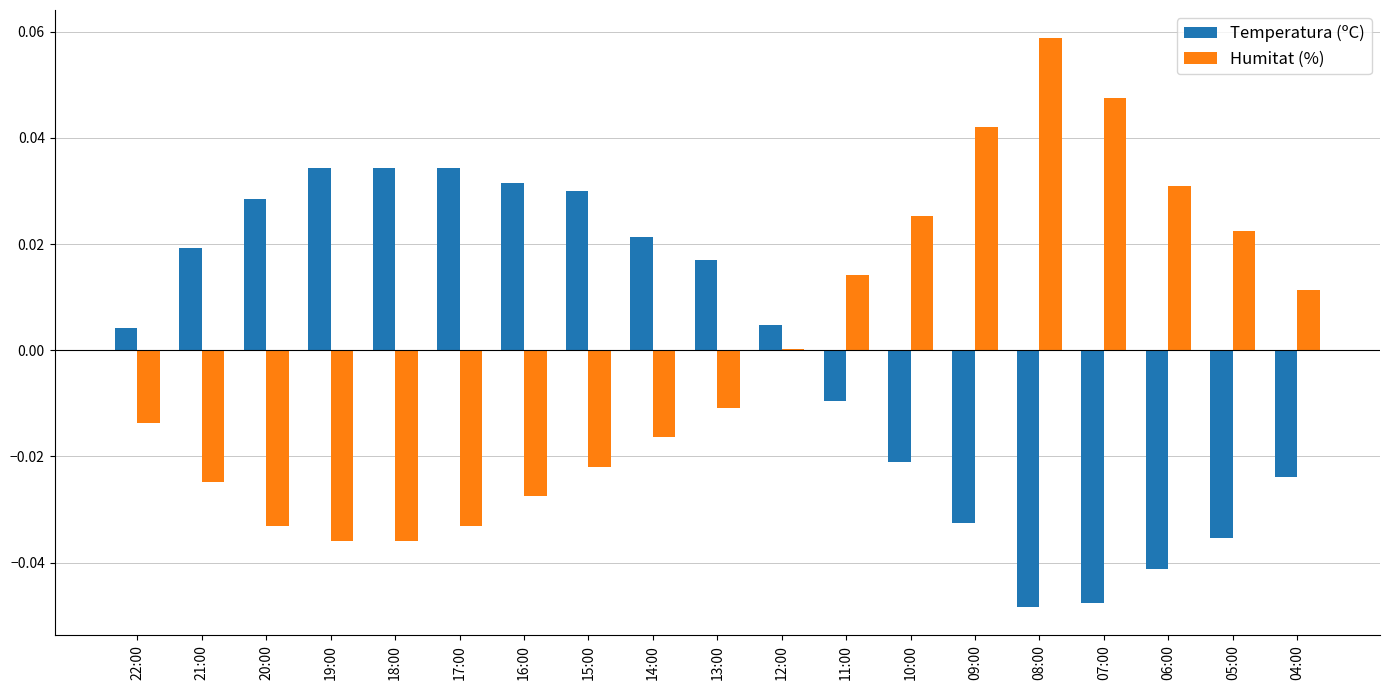

Is the value of Humitat (%) at 20:00 greater than the value of Temperatura (ºC) at 04:00?

No